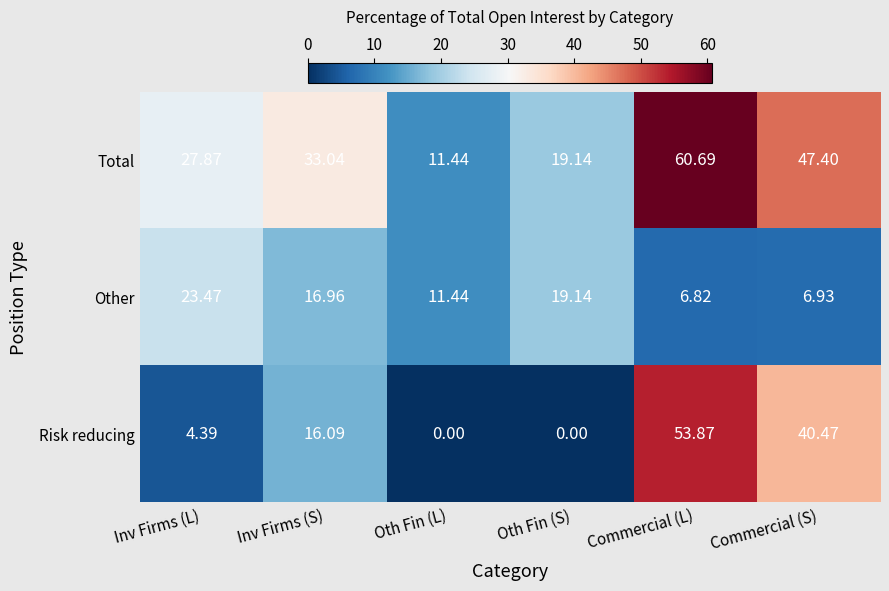

Rank the series by their maximum value, from lowest to highest.

Other, Risk reducing, Total